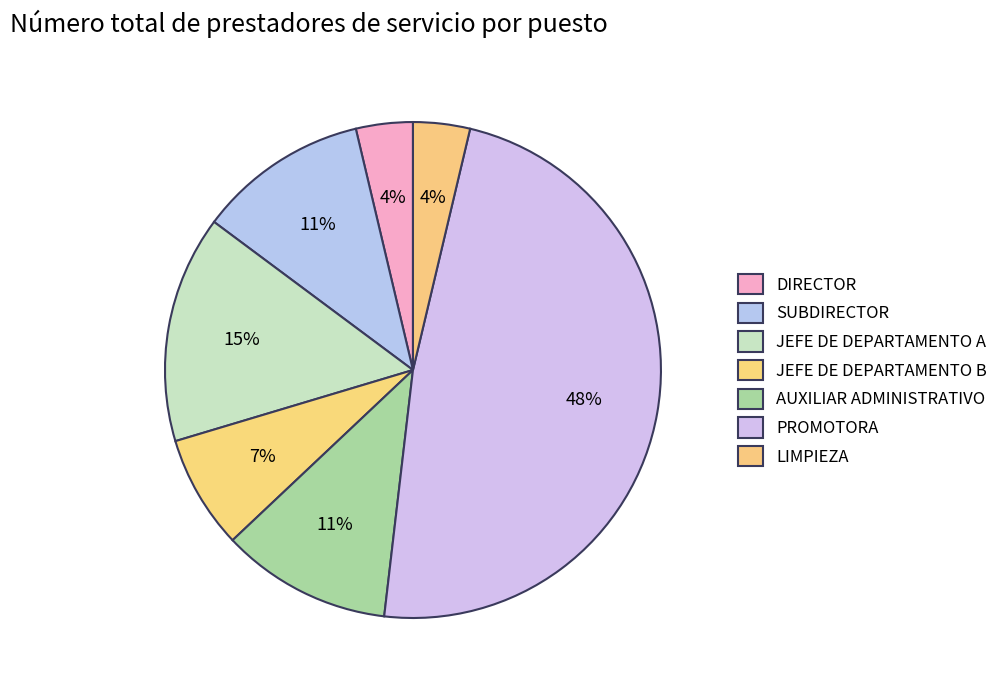

How many segments does this pie chart have?

7